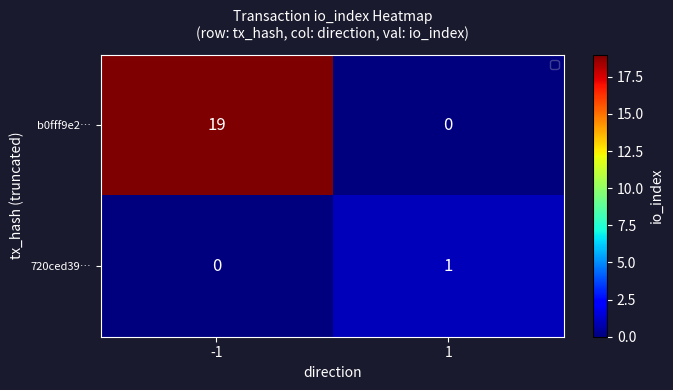

Between -1 and 1, which series saw the biggest shift?

b0fff9e2…